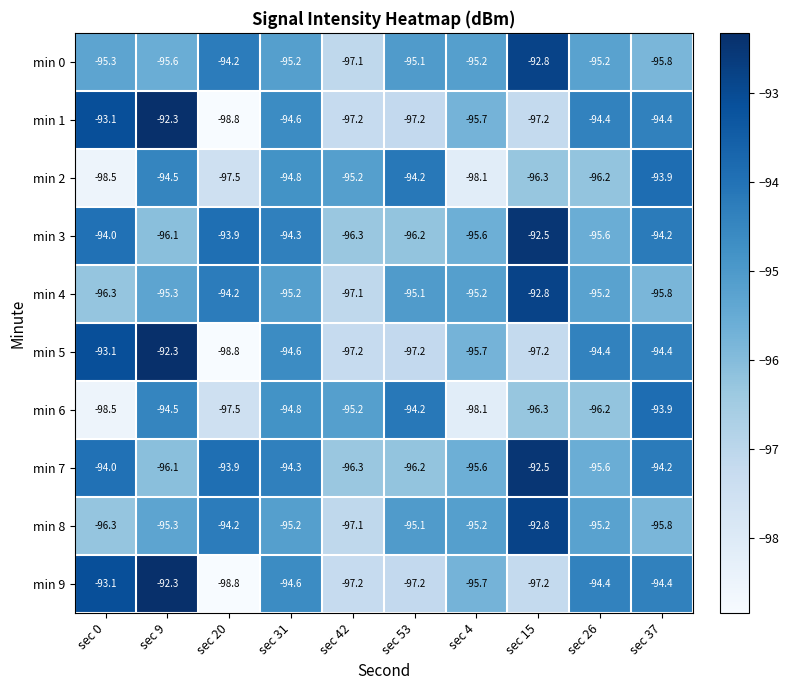

The min 6 series shows -134.1 at sec 37. True or false?

False